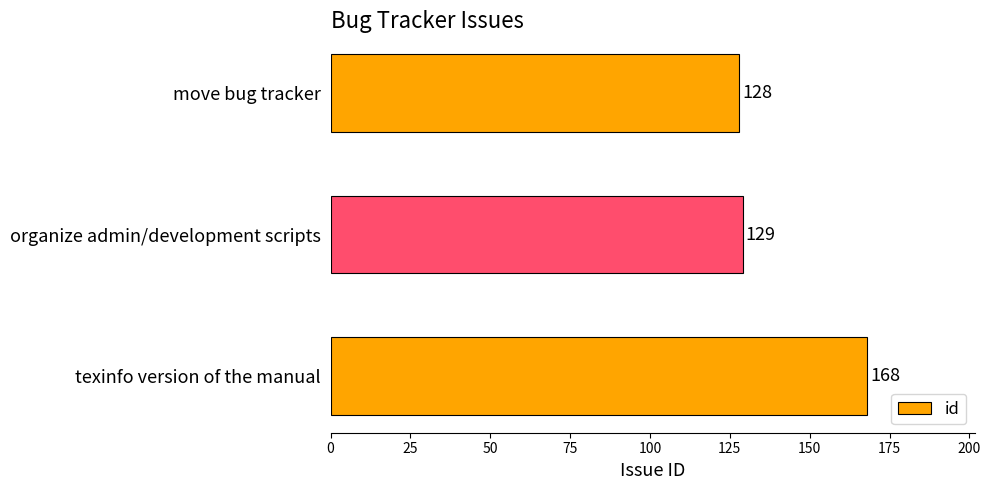

What value does the data have at organize admin/development scripts?

129